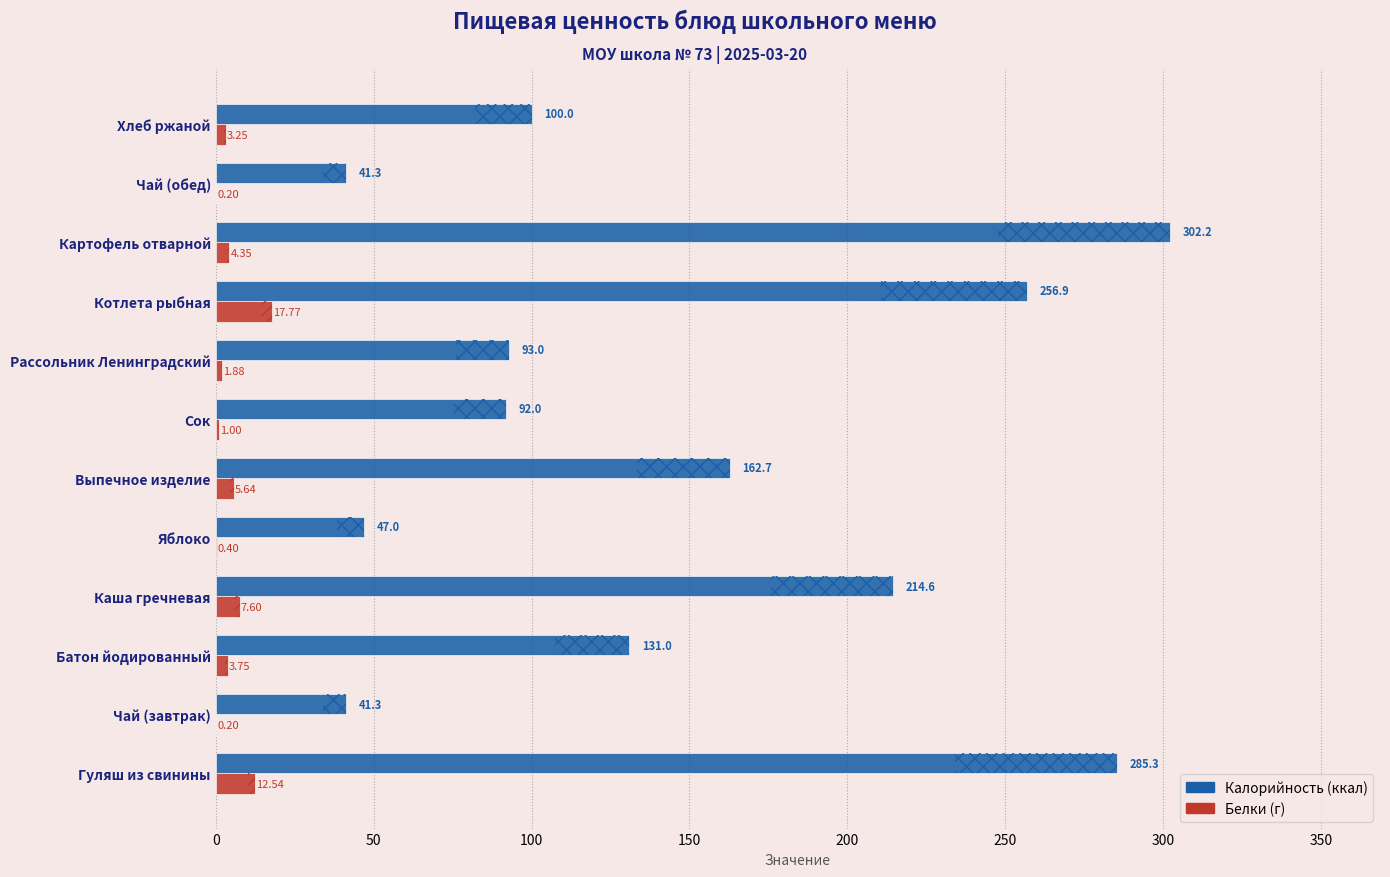

Which series has the widest spread of values?

Калорийность